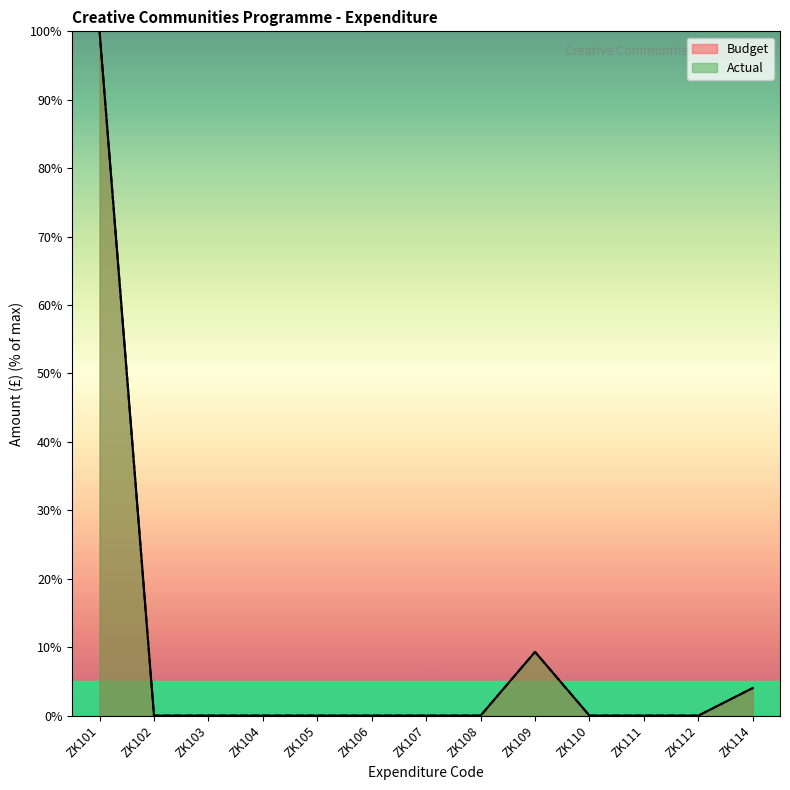

True or false: Actual and Budget intersect in this chart.

False